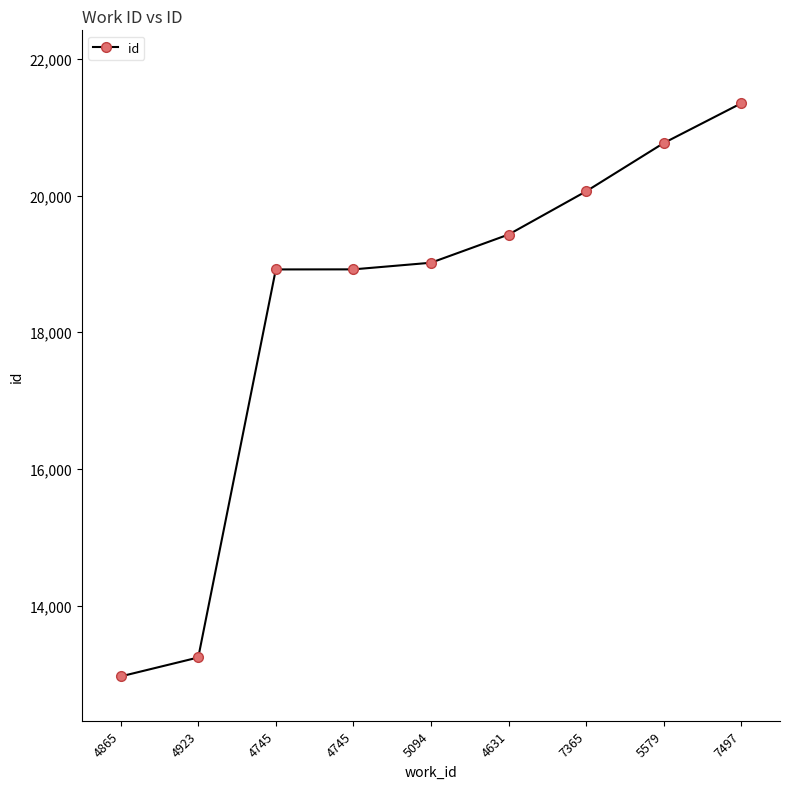

Is this an area chart (filled region under the line)?

No